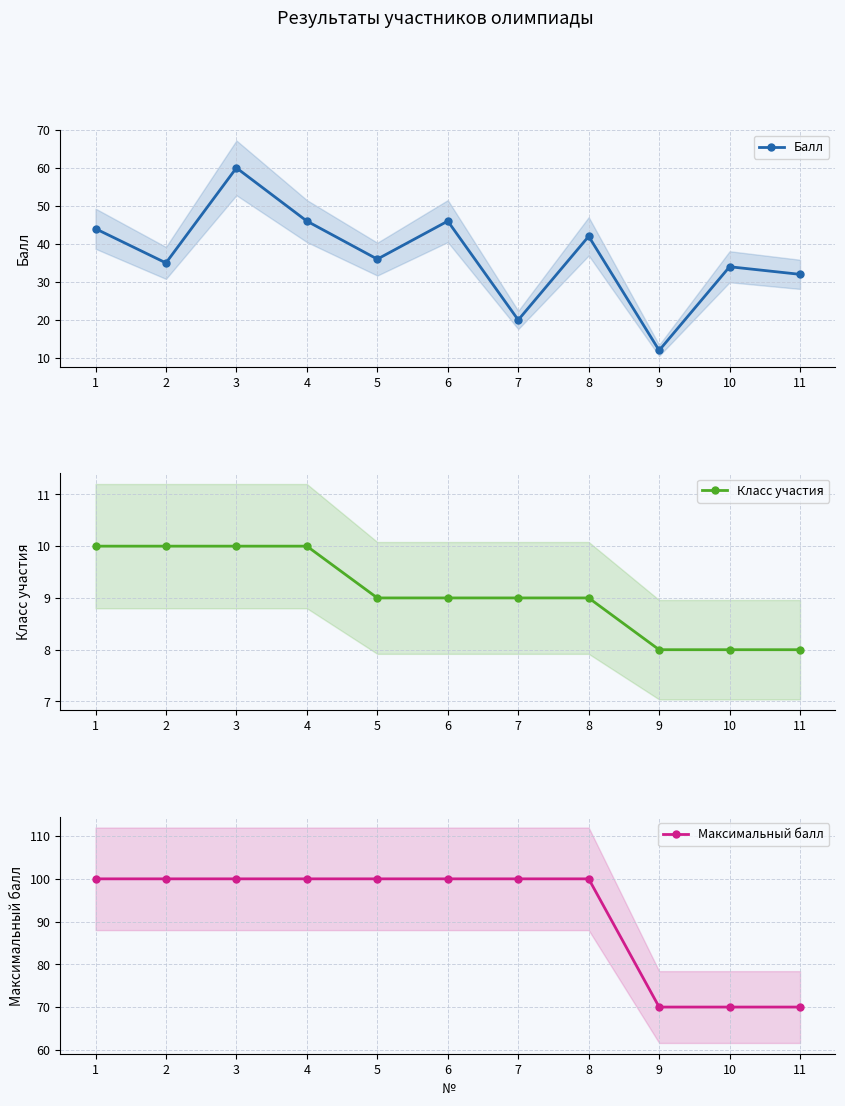

The value of Балл at 2 is 51. True or false?

False